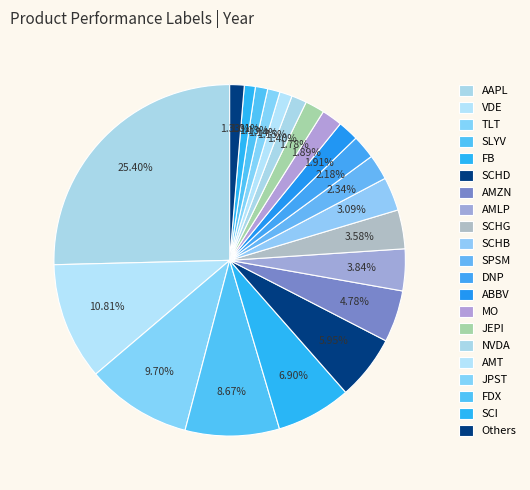

Count the number of slices in the pie.

21